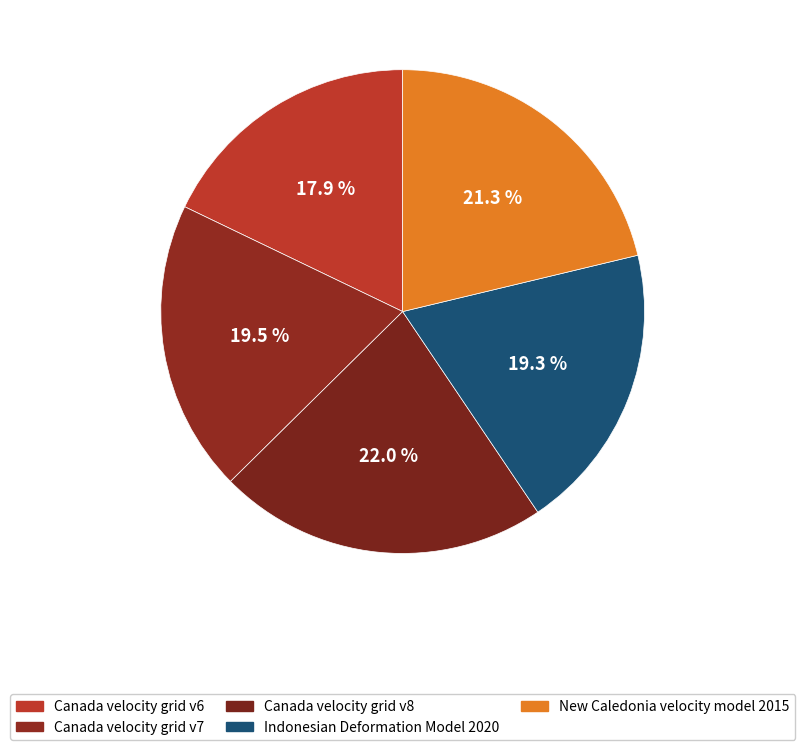

True or false: Canada velocity grid v6 accounts for 18% of the total.

True